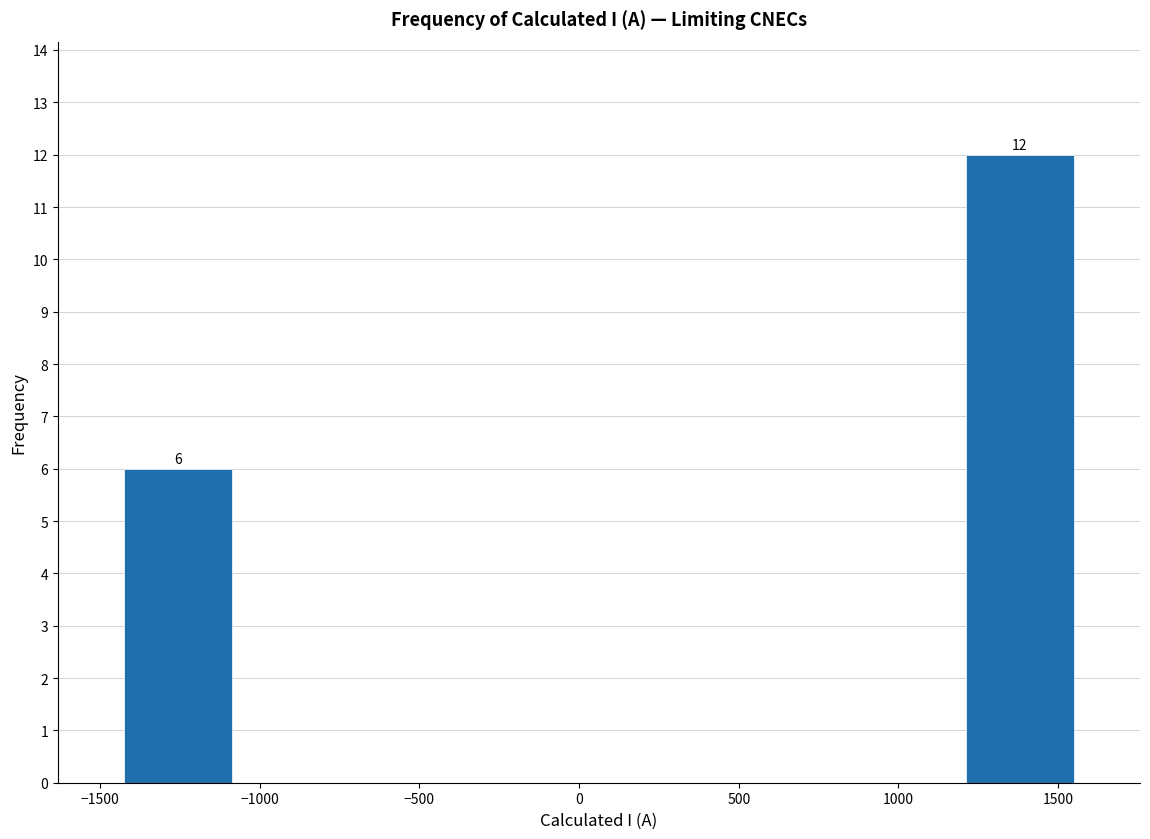

Over which range of the x-axis is the bar tallest?

1200 to 1550